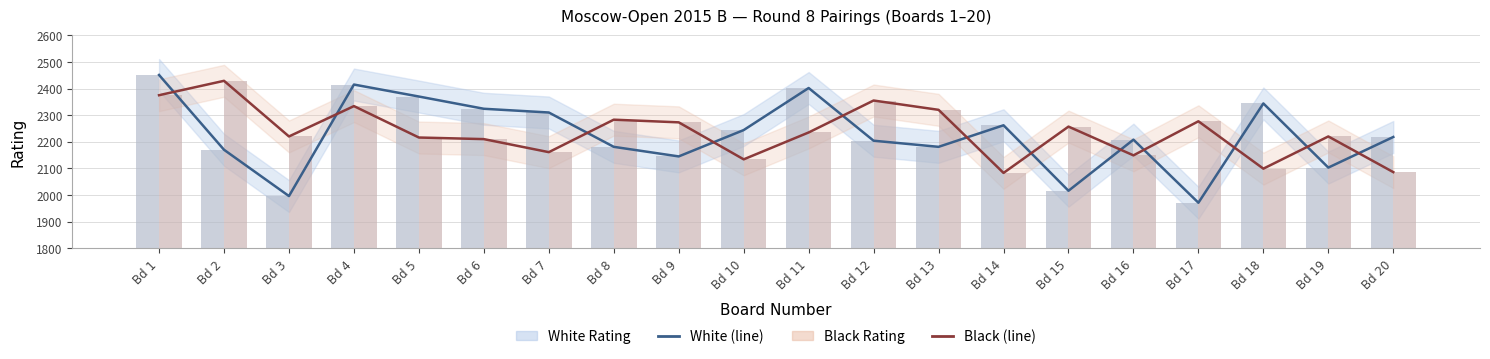

What is the total value across all series at Bd 15?

8546